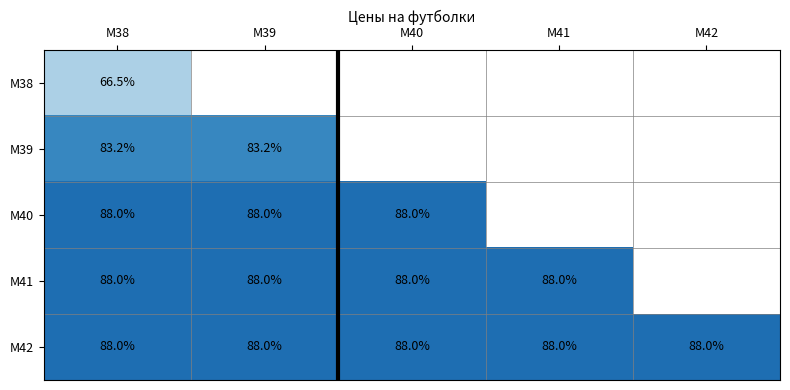

What is the maximum value for M42?

88.0